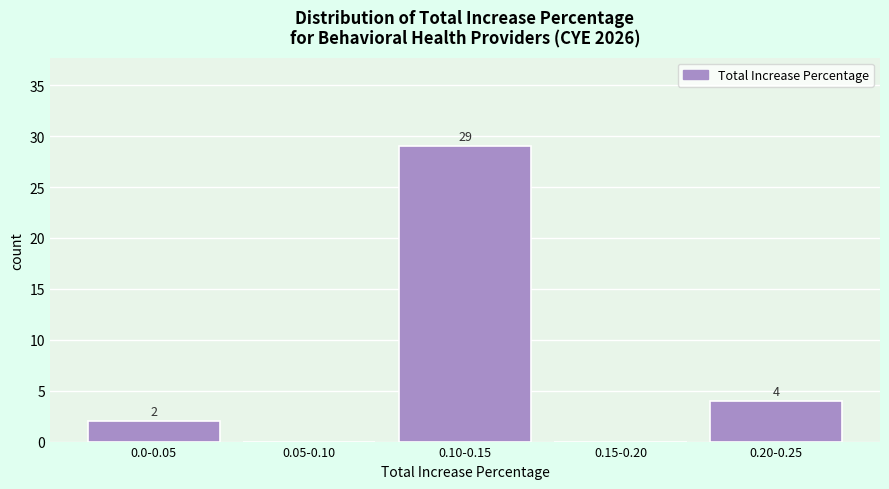

Reading left to right, list all the values displayed in this chart.

0.0-0.05=2	0.05-0.10=0	0.10-0.15=29	0.15-0.20=0	0.20-0.25=4